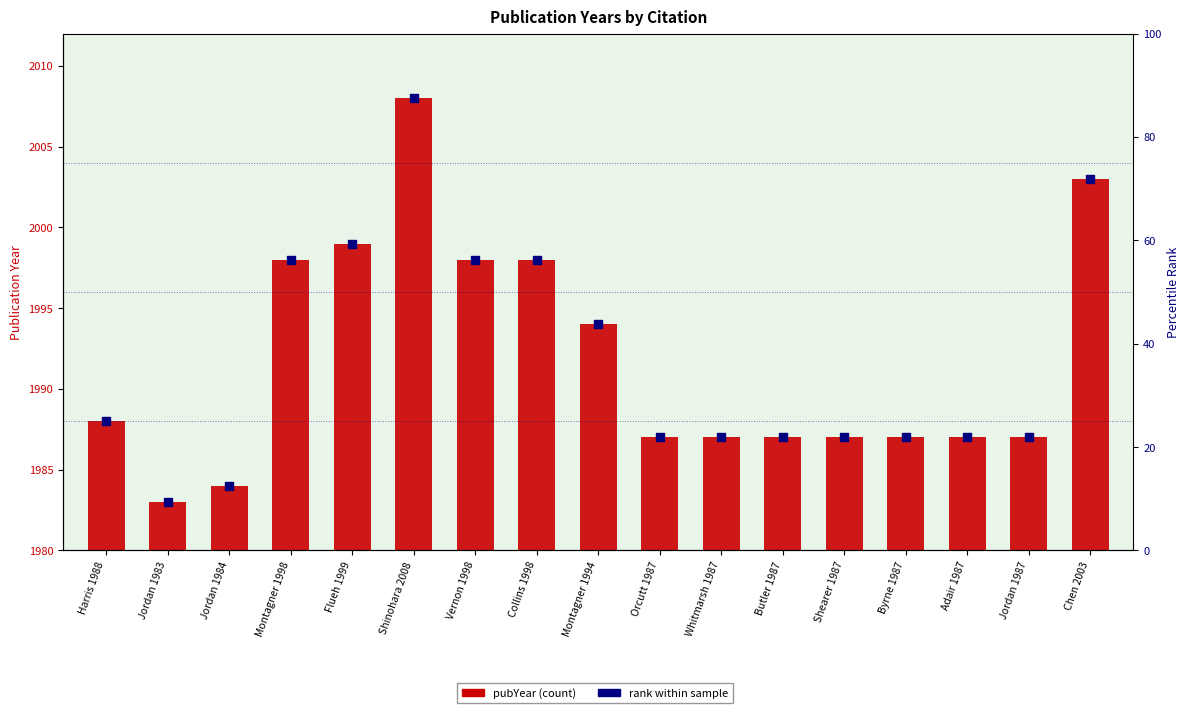

Is the value of pubYear at Jordan 1987 greater than the value of rank within sample at Chen 2003?

No